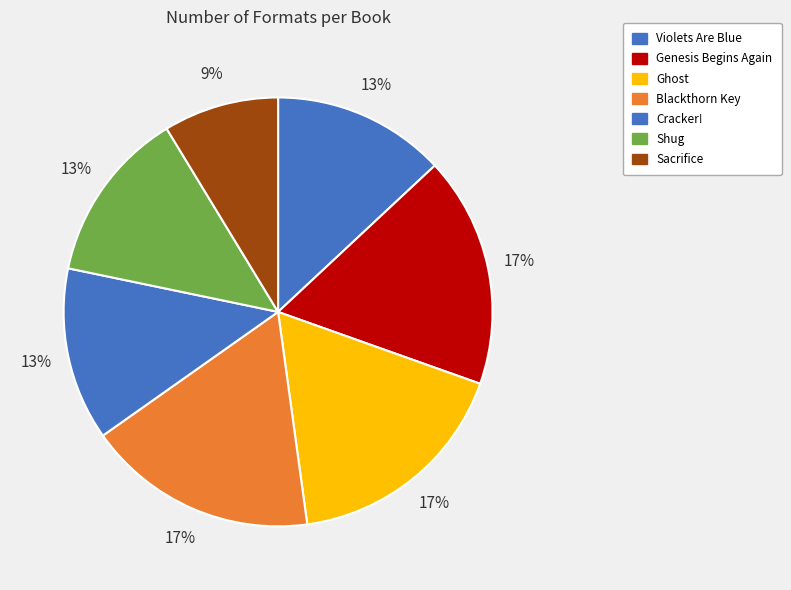

Count the number of slices in the pie.

7